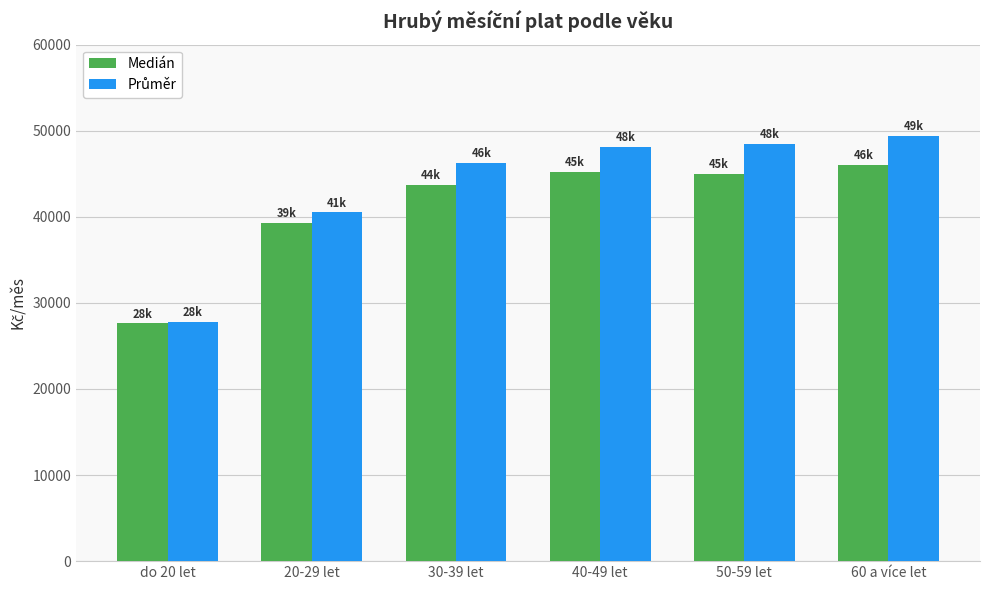

What is the difference between the highest and lowest values at 40-49 let?

2933.0